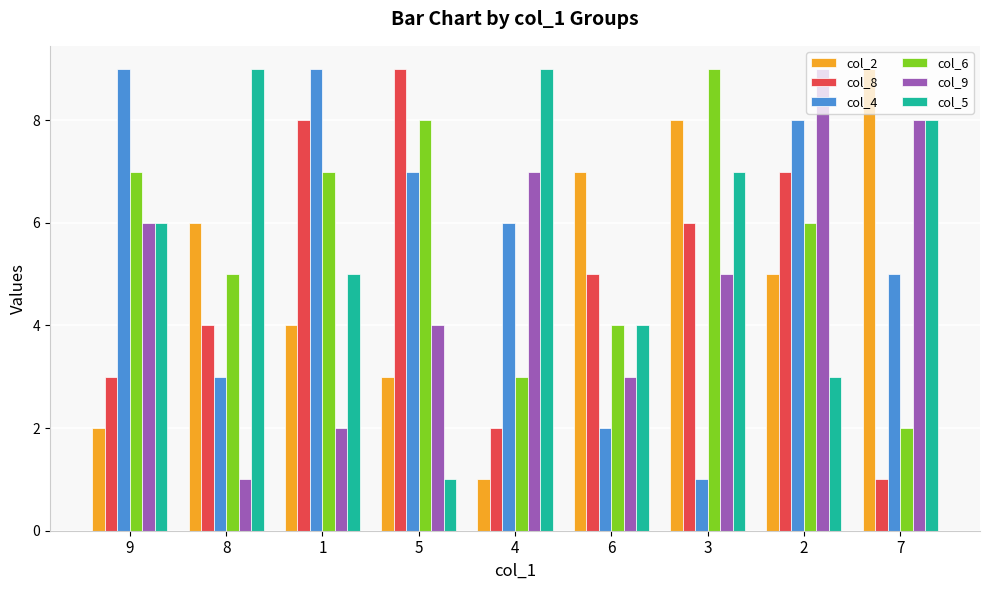

How many series are shown in this chart?

6